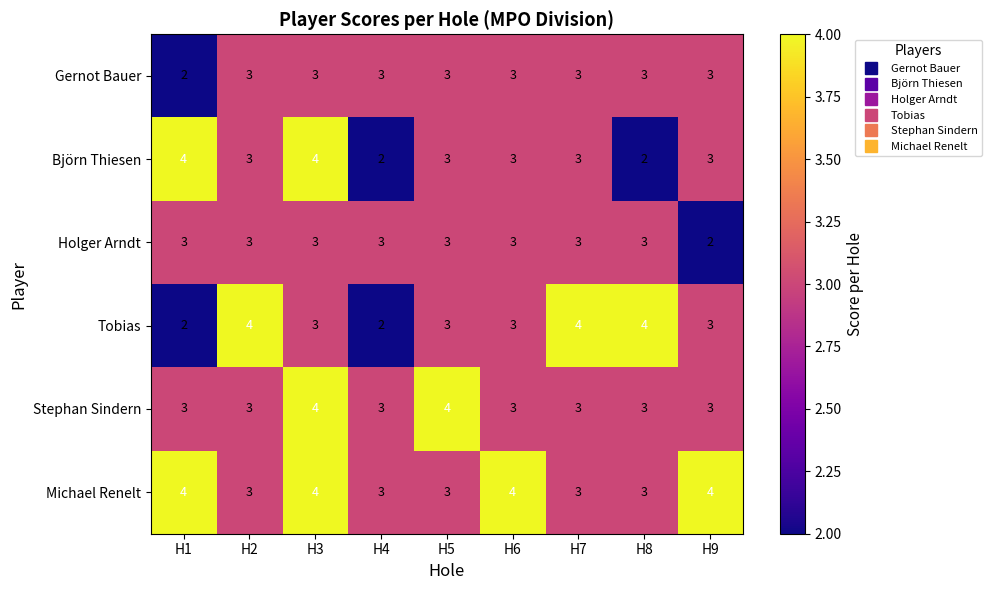

At which category is the sum across all series the highest?

H3